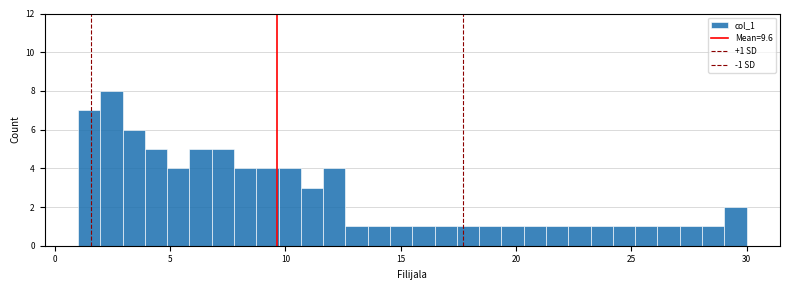

Read against the x-axis, roughly where is the centre of the tallest bar?

2.5